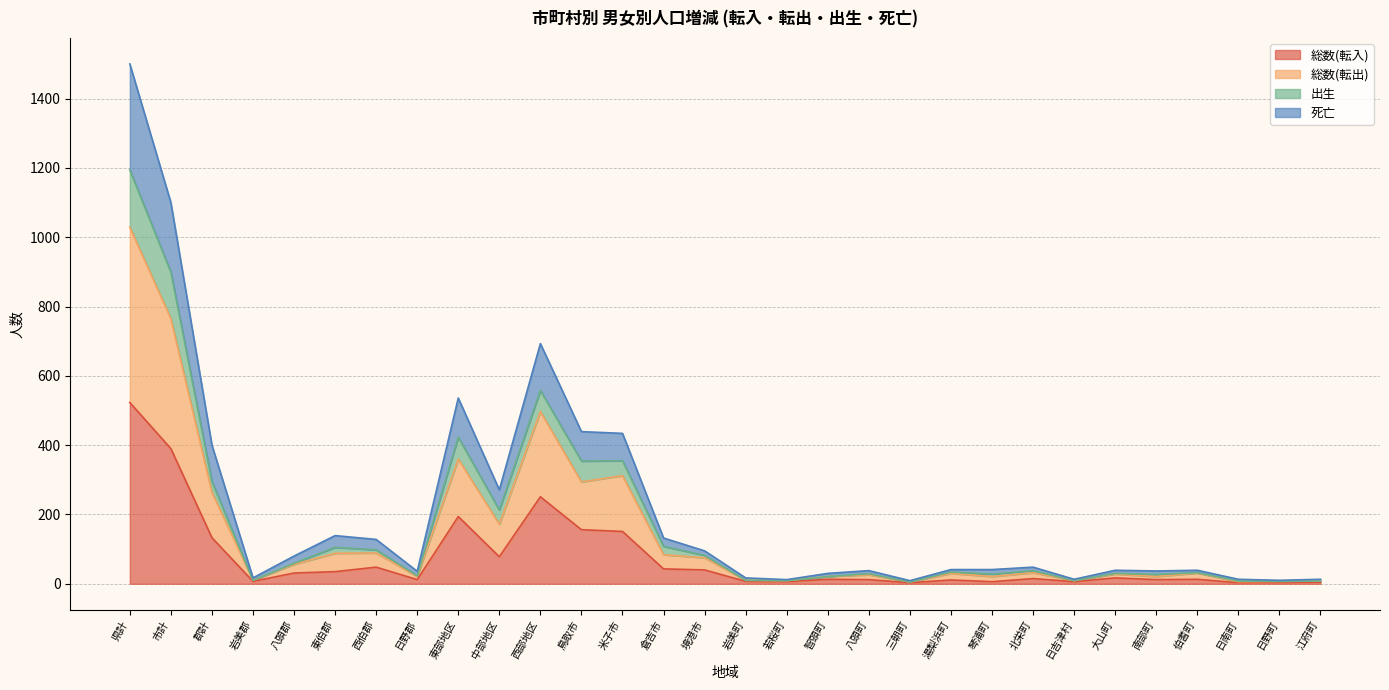

Is the value of 出生 at 倉吉市 greater than the value of 総数(転入) at 北栄町?

Yes